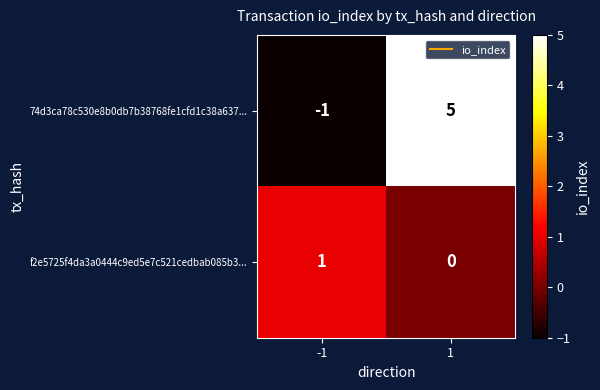

What value does the 74d3ca78c530e8b0db7b38768fe1cfd1c38a637... series have at 1?

5